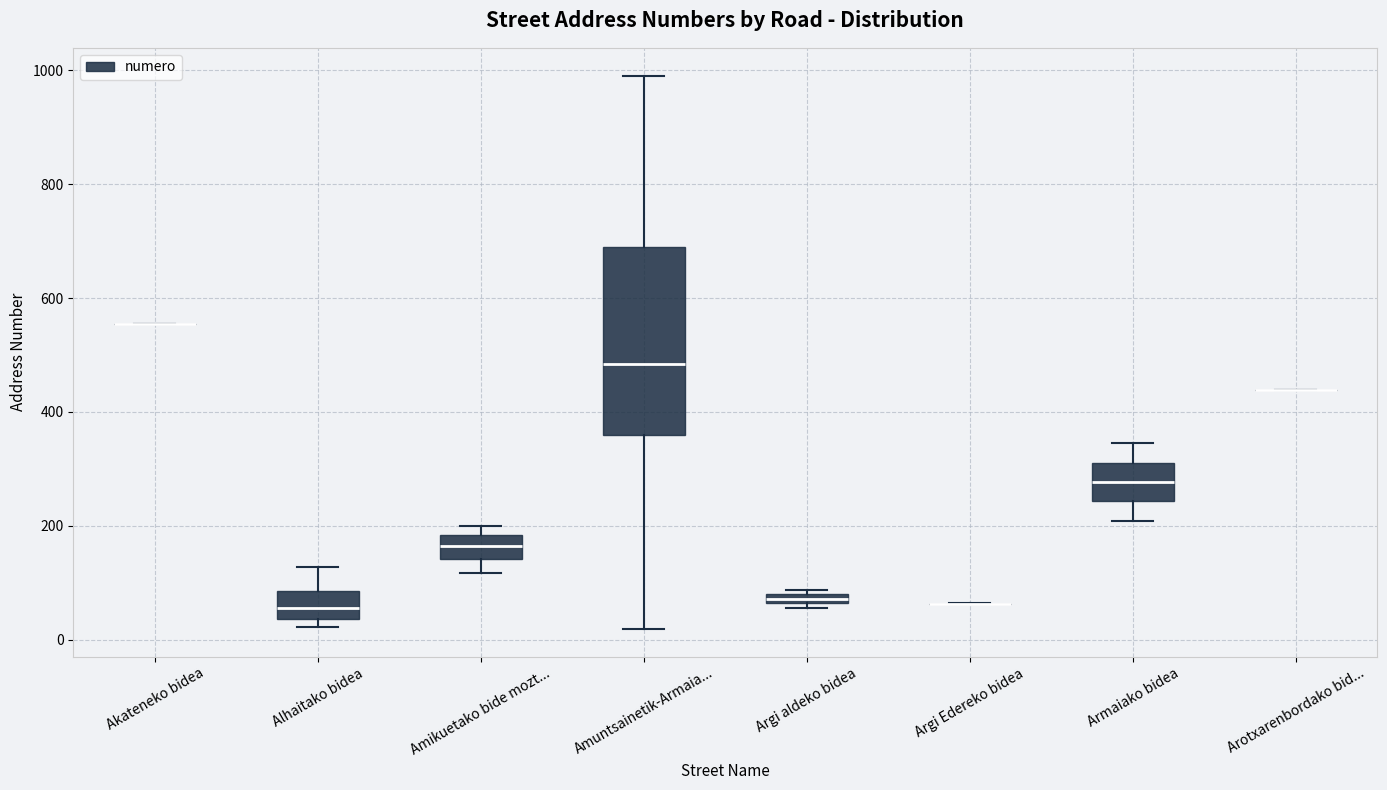

Where is the lower edge of the box for Armaiako bidea on the y-axis? The values are not printed on the chart, so give them approximately, as read against the axis.

240